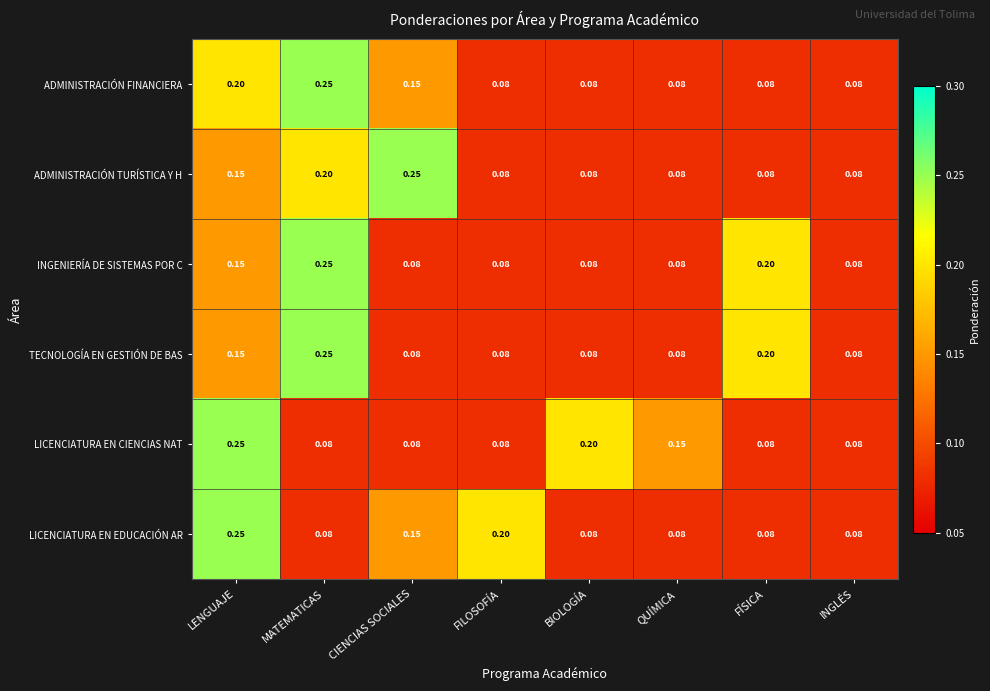

Between LENGUAJE and BIOLOGÍA, which series saw the biggest shift?

LICENCIATURA EN EDUCACIÓN AR